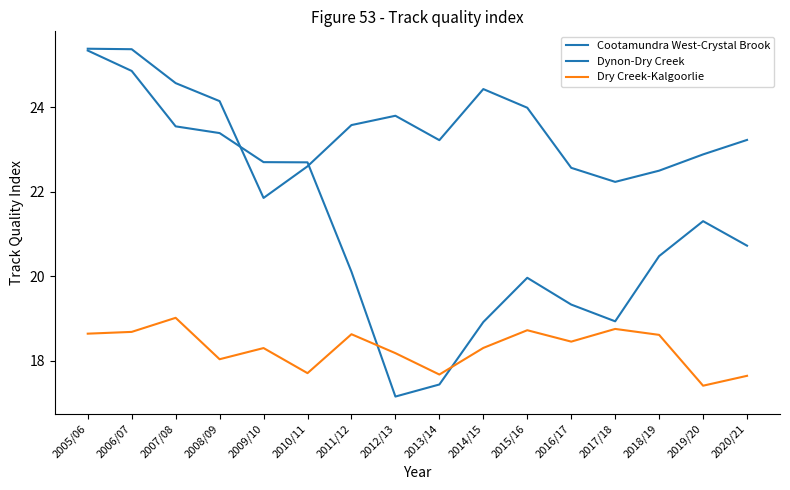

How many intersections are there between Cootamundra West-Crystal Brook and Dry Creek-Kalgoorlie?

2